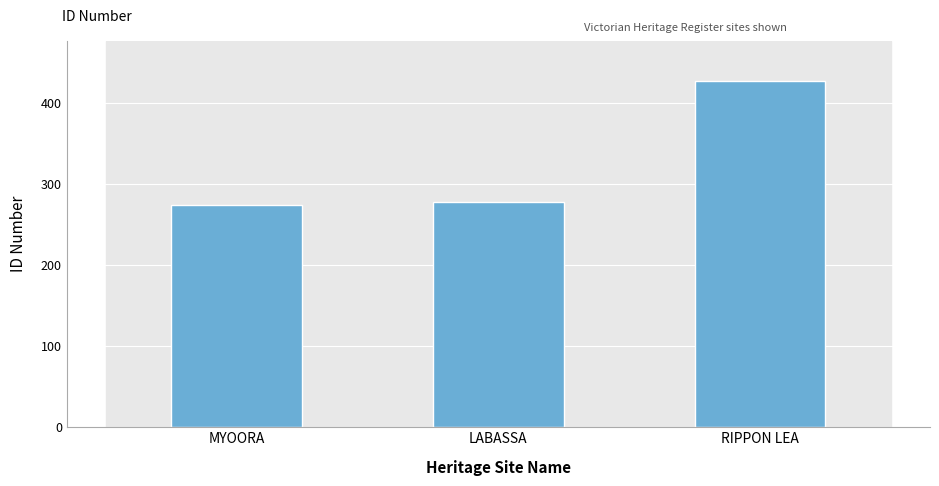

Which label corresponds to the largest value in the chart?

RIPPON LEA